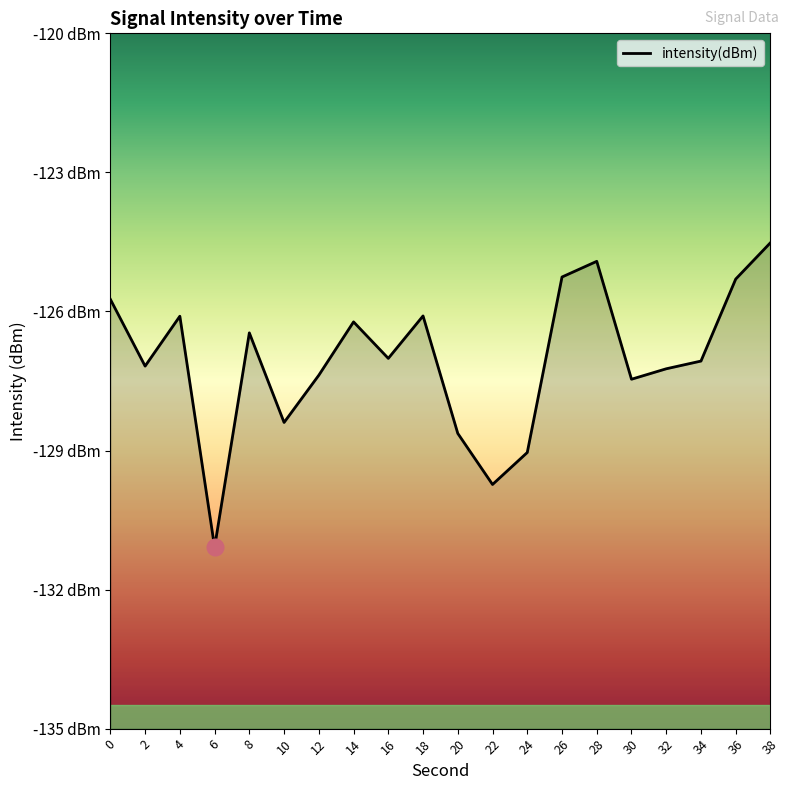

What is the maximum value shown in the chart?

-124.5